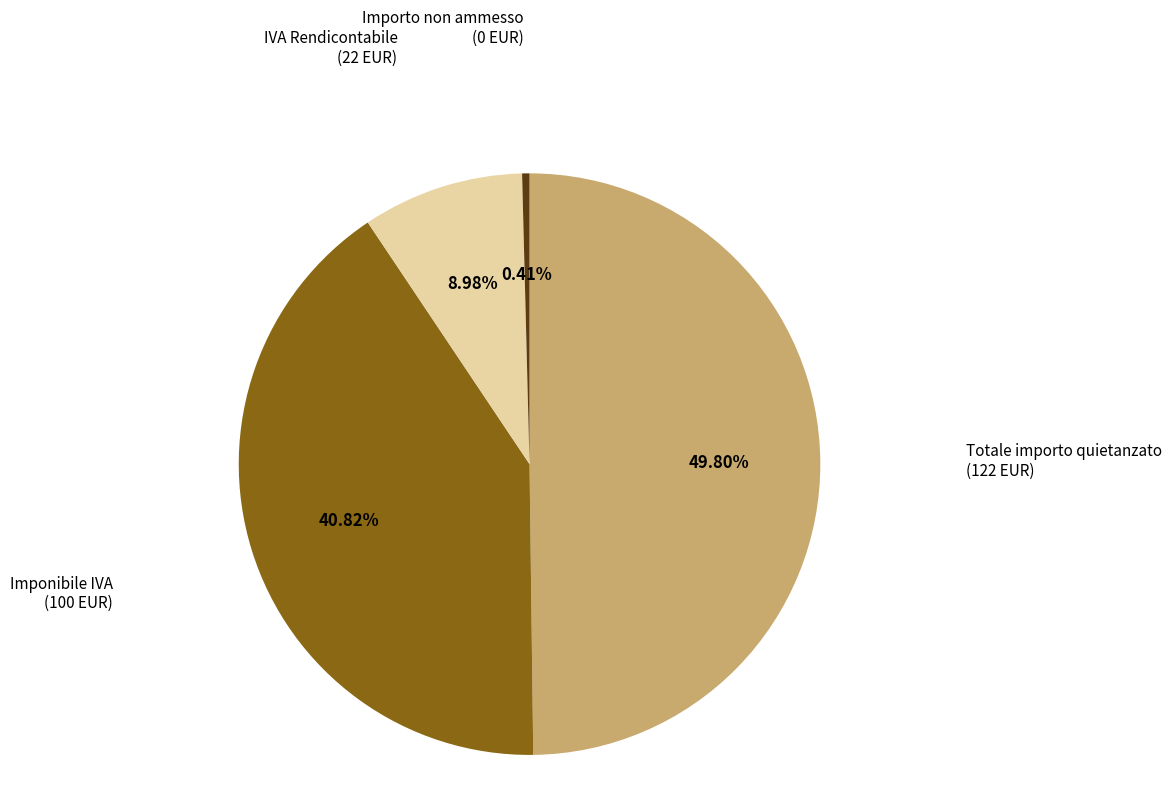

Is Imponibile IVA (100 EUR) the majority of the pie?

No